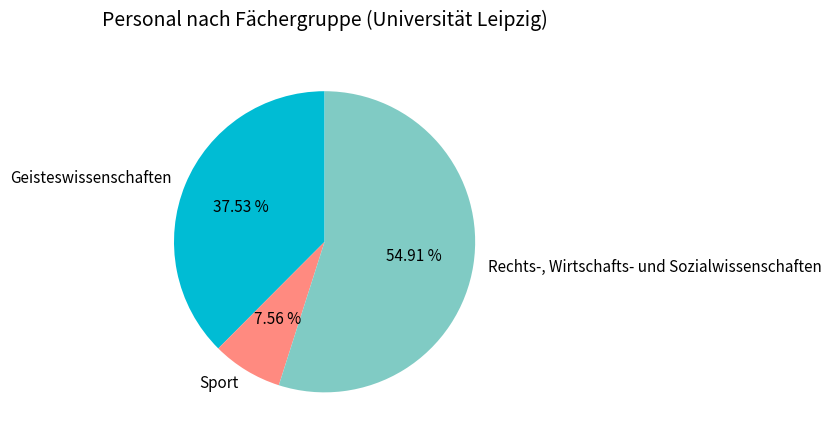

Which slice is the largest?

Rechts-, Wirtschafts- und Sozialwissenschaften